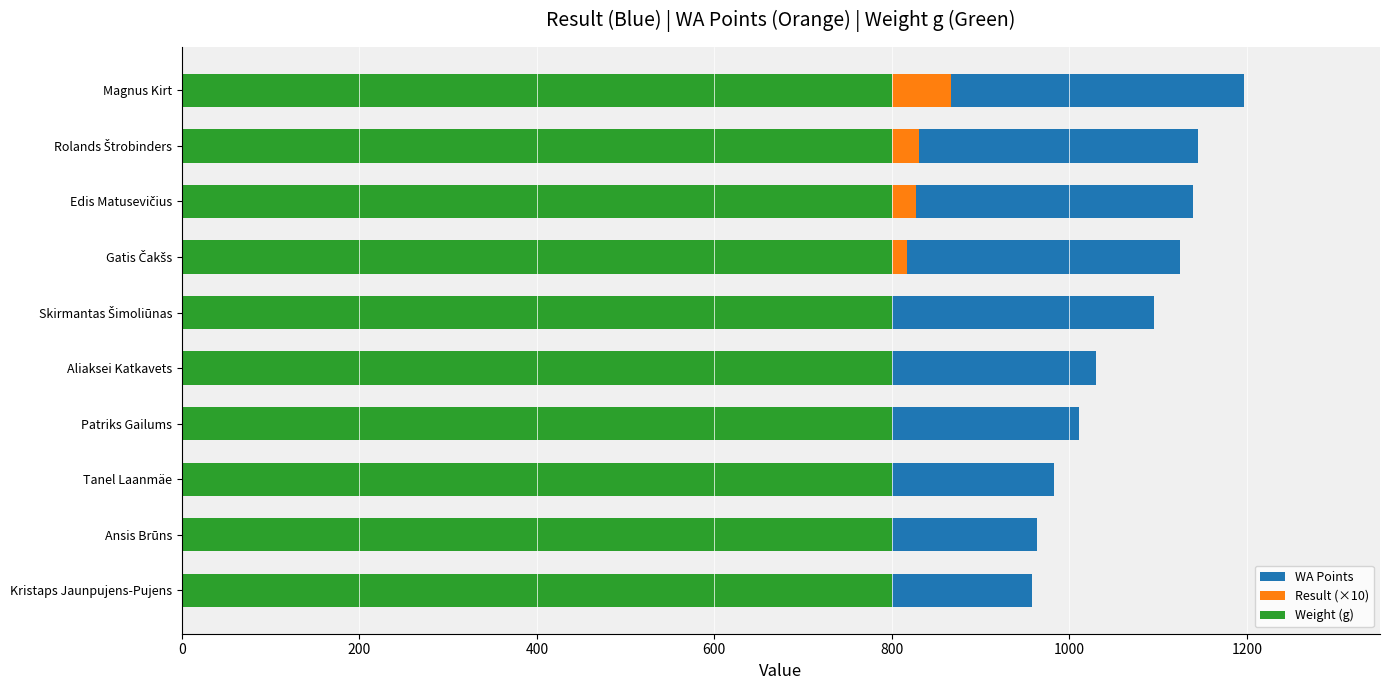

What are all the series names shown in the legend?

WA Points, Result (×10), Weight (g)